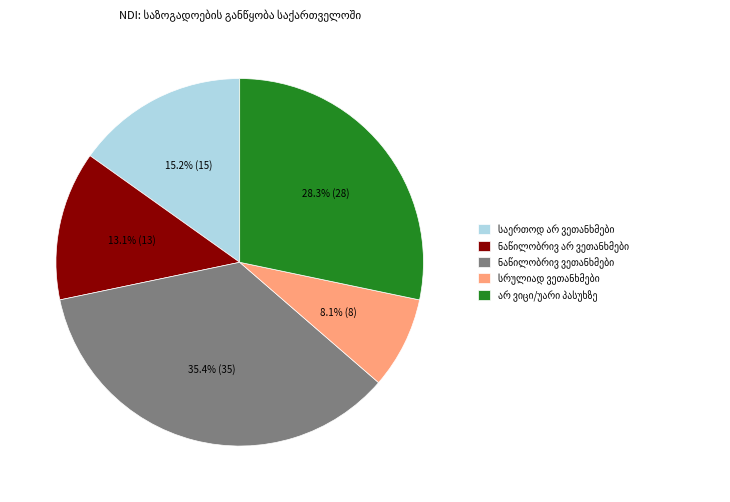

Does any single category account for the majority?

No